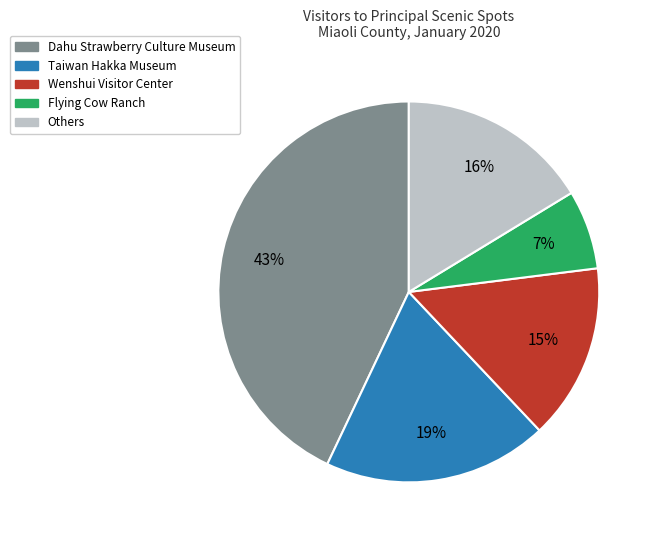

To the nearest percent, what is the average slice percentage?

20%